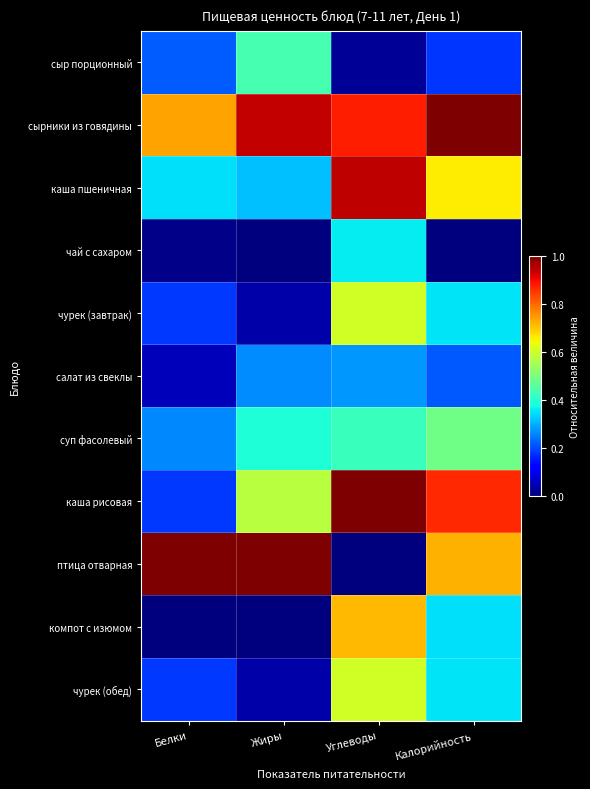

Reading left to right, what are all the values shown in this chart?

сыр порционный: Белки=0.2	Жиры=0.4	Углеводы=0.0	Калорийность=0.2
сырники из говядины: Белки=0.7	Жиры=0.9	Углеводы=0.9	Калорийность=1.0
каша пшеничная: Белки=0.3	Жиры=0.3	Углеводы=0.9	Калорийность=0.7
чай с сахаром: Белки=0.0	Жиры=0.0	Углеводы=0.4	Калорийность=0.0
чурек (завтрак): Белки=0.2	Жиры=0.0	Углеводы=0.6	Калорийность=0.3
салат из свеклы: Белки=0.1	Жиры=0.3	Углеводы=0.3	Калорийность=0.2
суп фасолевый: Белки=0.3	Жиры=0.4	Углеводы=0.4	Калорийность=0.5
каша рисовая: Белки=0.2	Жиры=0.6	Углеводы=1.0	Калорийность=0.9
птица отварная: Белки=1.0	Жиры=1.0	Углеводы=0.0	Калорийность=0.7
компот с изюмом: Белки=0.0	Жиры=0.0	Углеводы=0.7	Калорийность=0.3
чурек (обед): Белки=0.2	Жиры=0.0	Углеводы=0.6	Калорийность=0.3